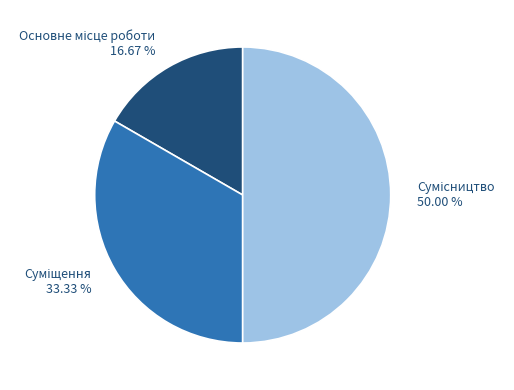

What percentage is NOT represented by Суміщення?

66.7%